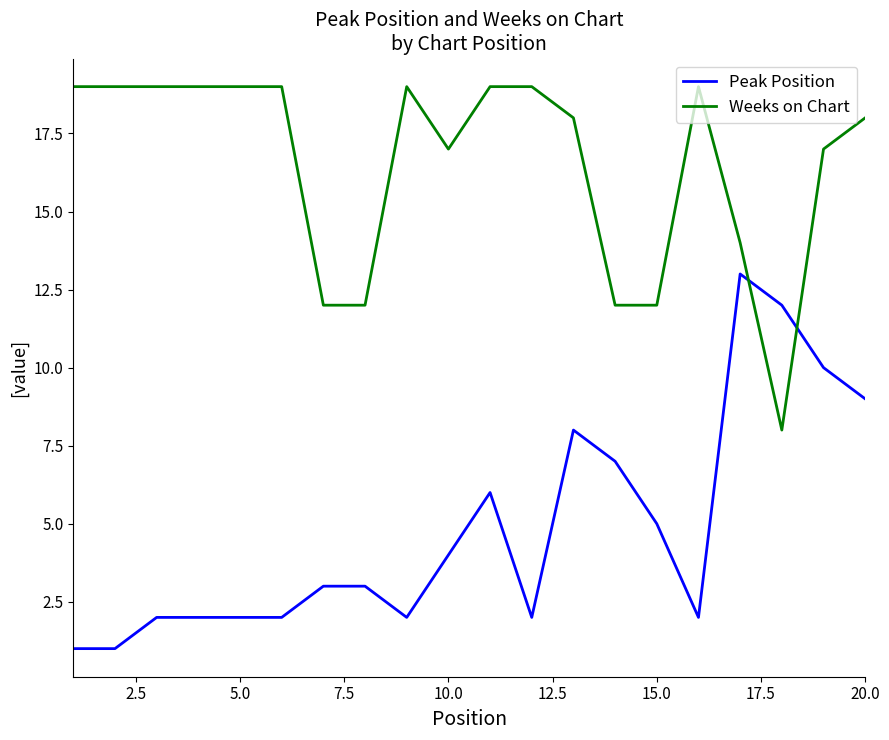

What is the greatest value displayed?

19